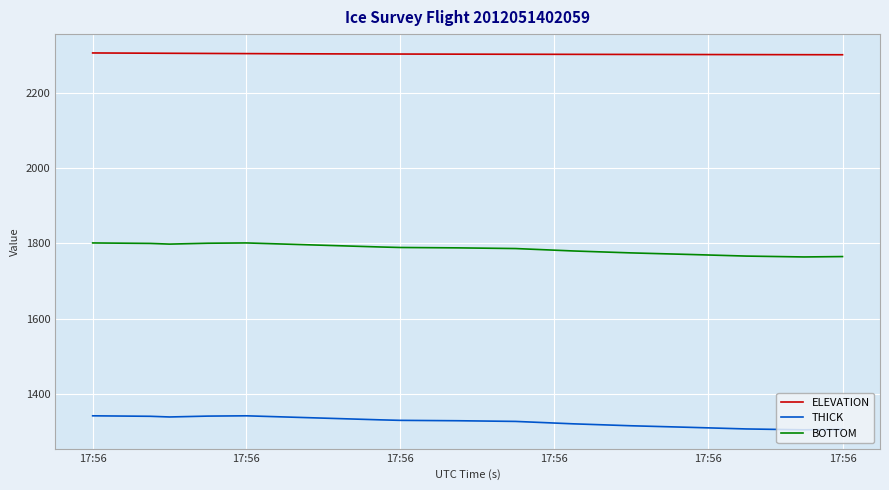

List the series in order of their overall mean, lowest first.

THICK, BOTTOM, ELEVATION